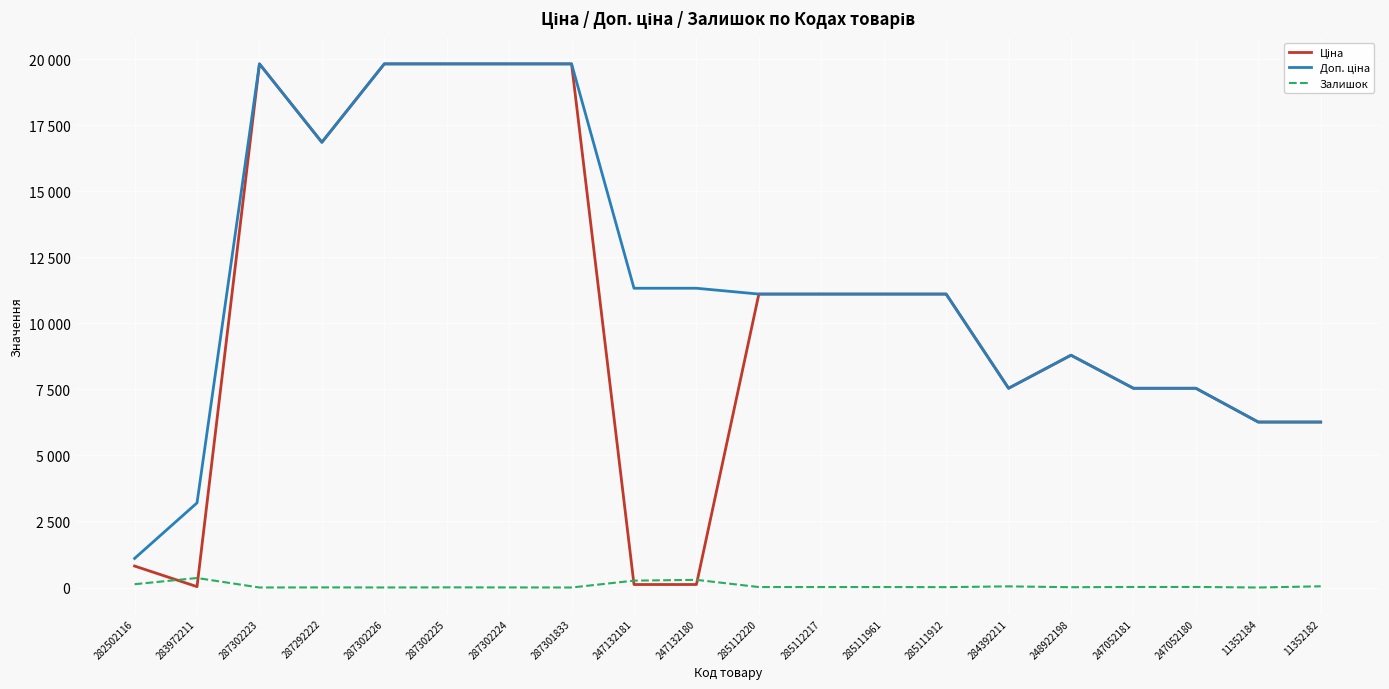

Between 284392211 and 247052181, which is larger?

284392211